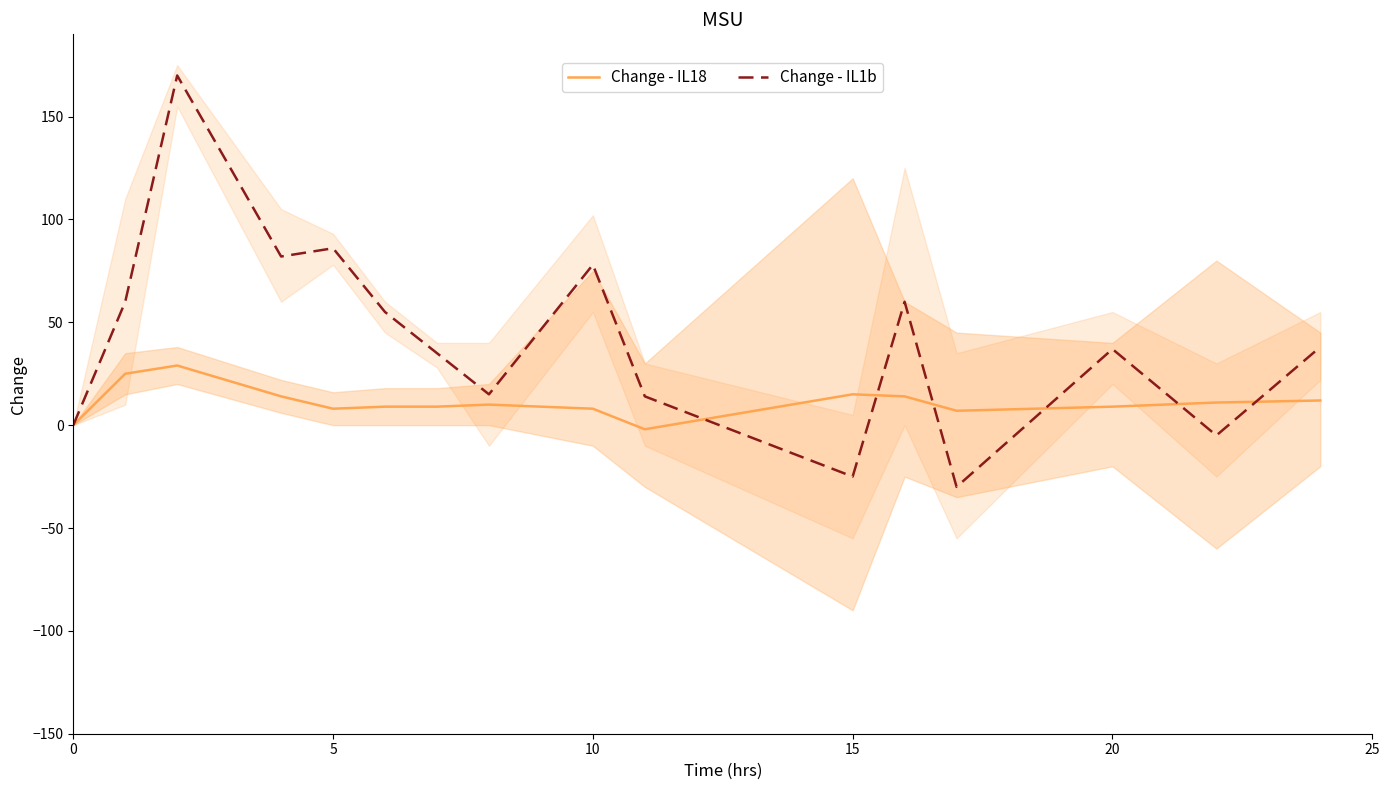

What is the lowest value of the Change - IL1b series?

-30